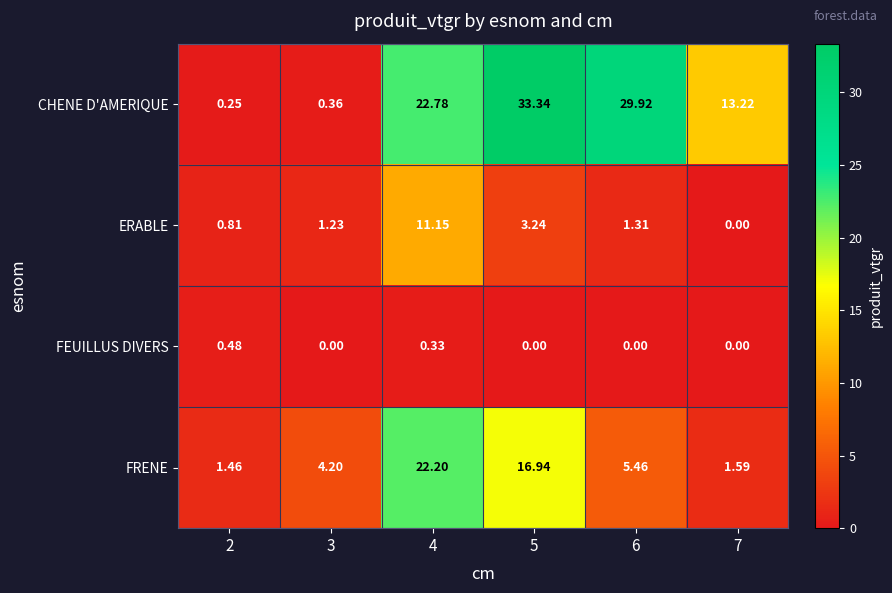

At which category is the sum across all series the highest?

4